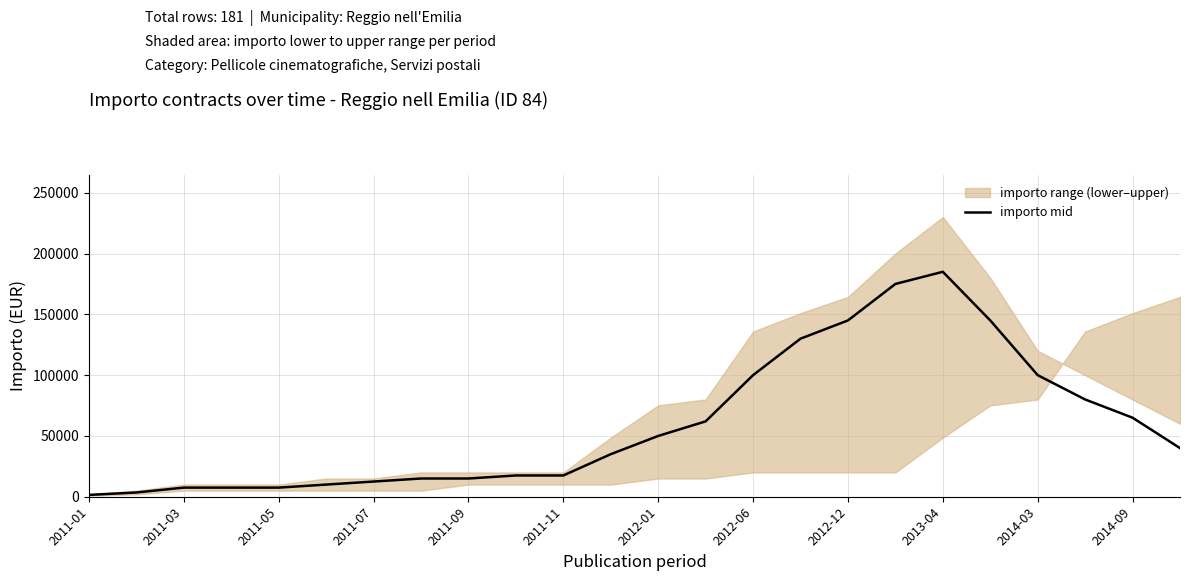

True or false: there are more than 1 points higher than both neighbors.

False